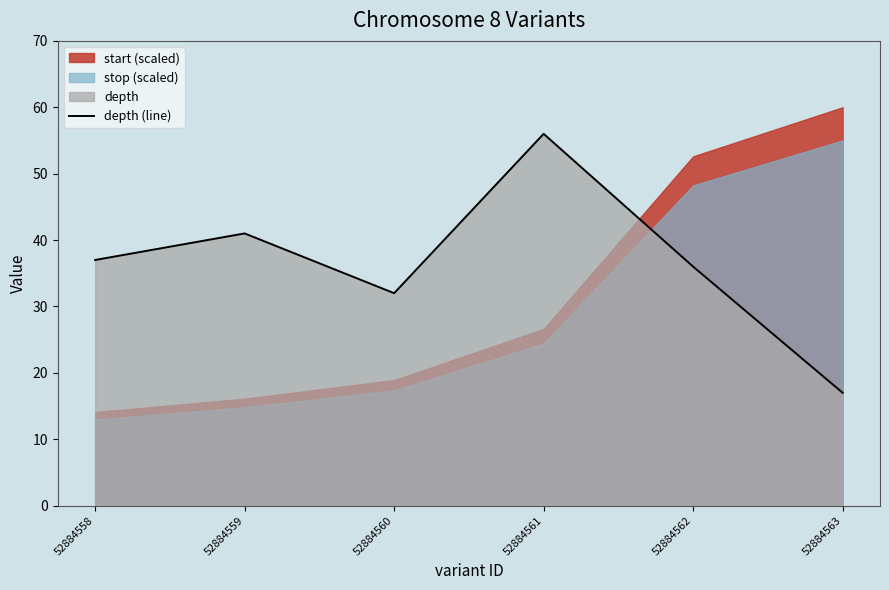

True or false: the data has more than 0 interior local peaks.

True